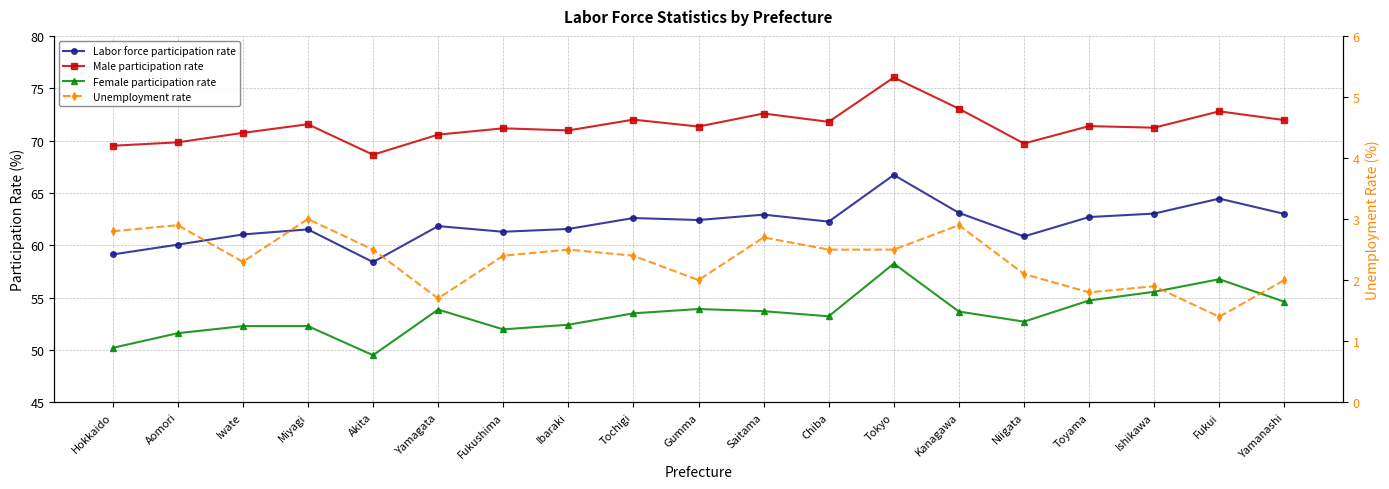

What is the difference between the Female participation rate values at Chiba and Iwate?

0.9